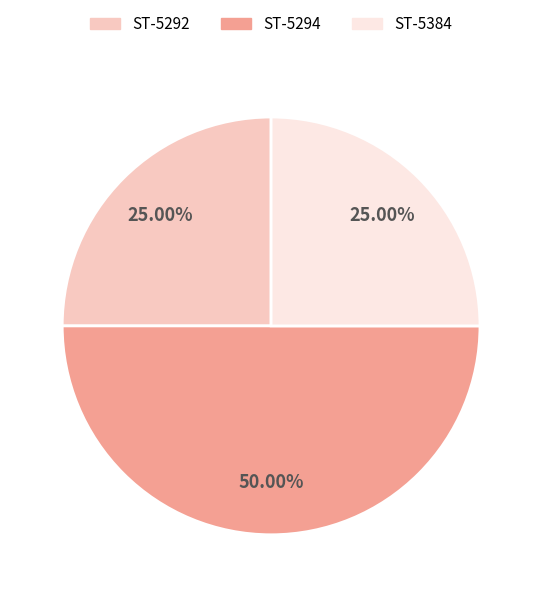

Do ST-5292 and ST-5294 together represent more than half of the pie?

Yes